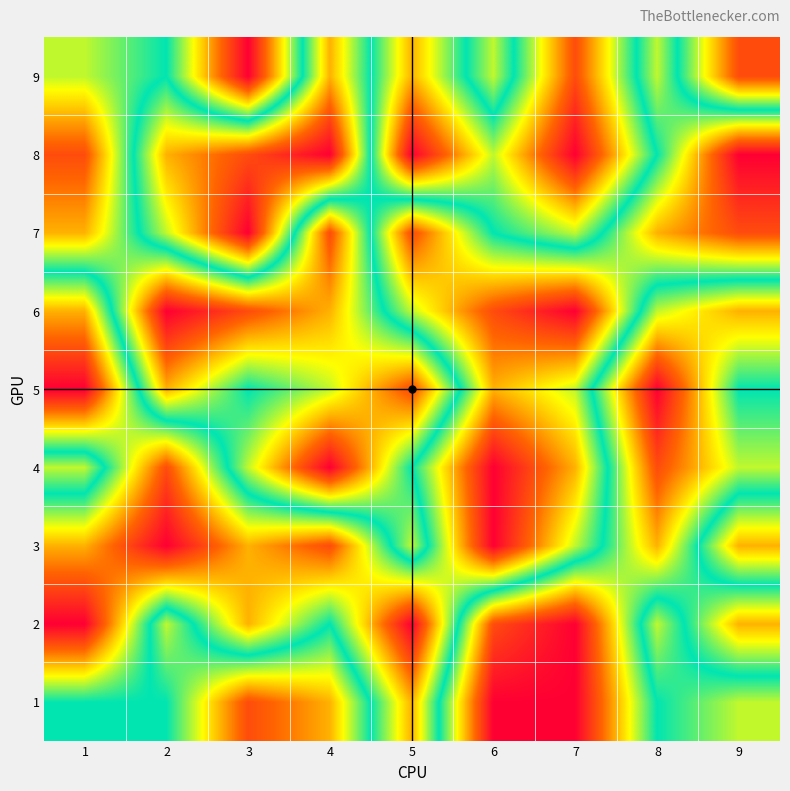

Which series has the widest spread of values?

2